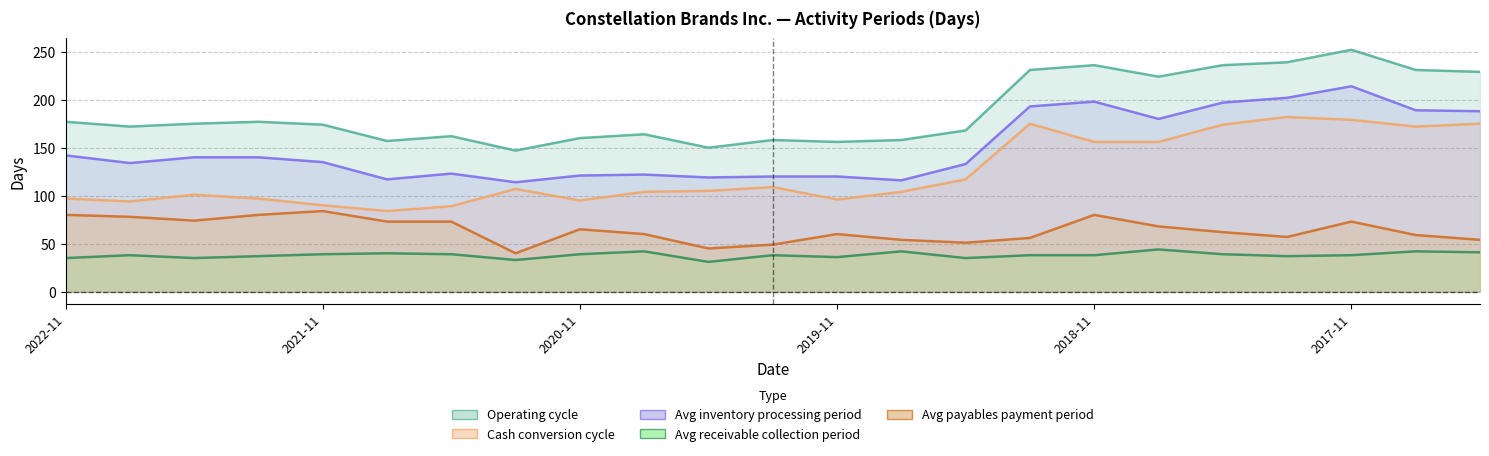

The value of Operating cycle at 2017-08-31 is 231. True or false?

True